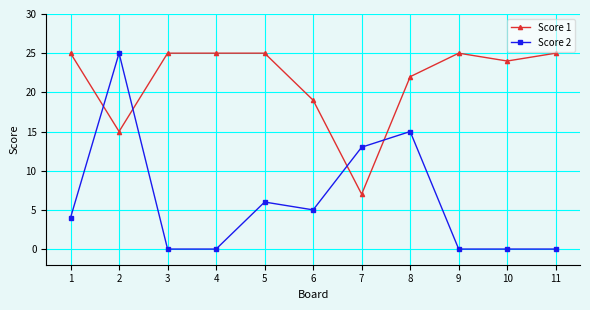

Reading left to right, transcribe all the data shown in this chart.

Score 1: 25	15	25	25	25	19	7	22	25	24	25
Score 2: 4	25	0	0	6	5	13	15	0	0	0